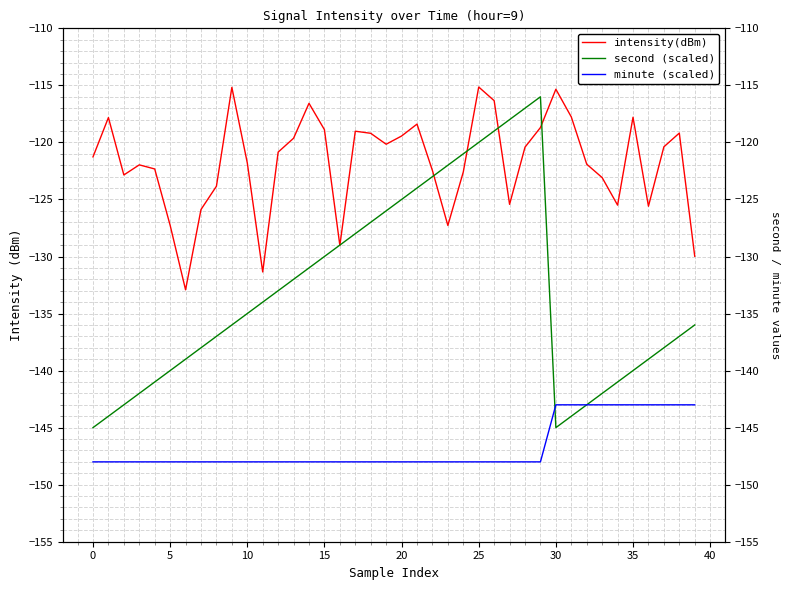

Rank the series at 28 from lowest to highest value.

minute (scaled), intensity(dBm), second (scaled)